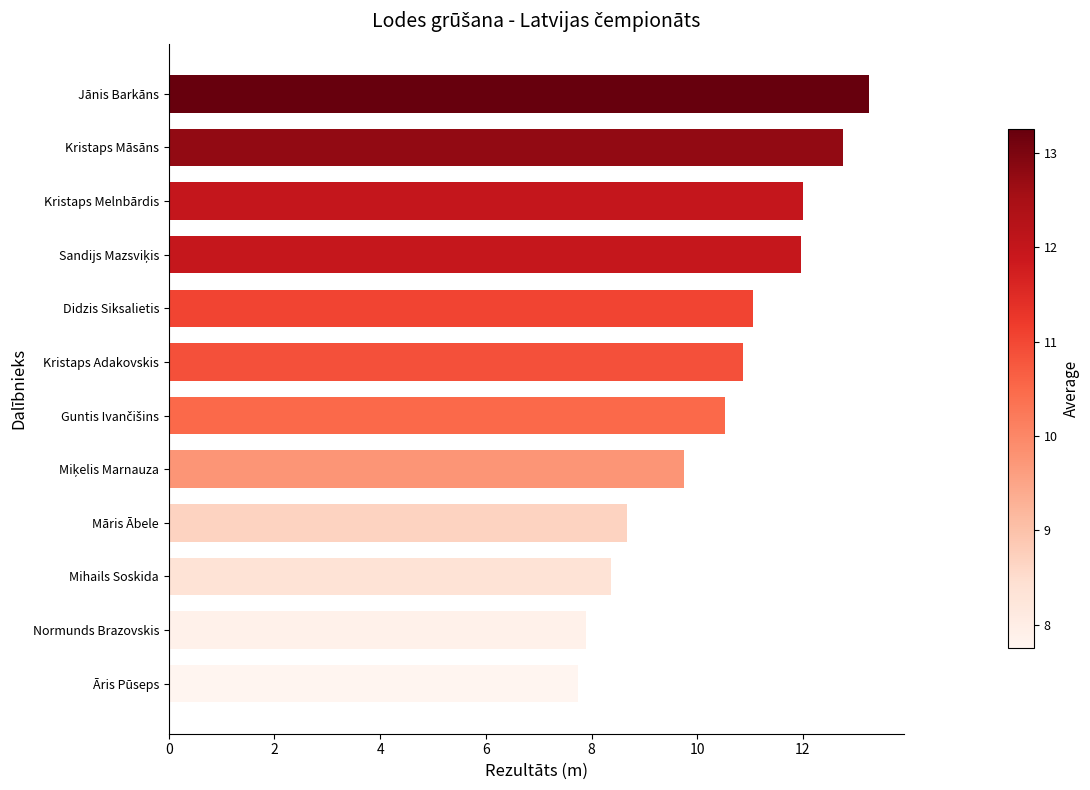

How many bars are there in total?

12